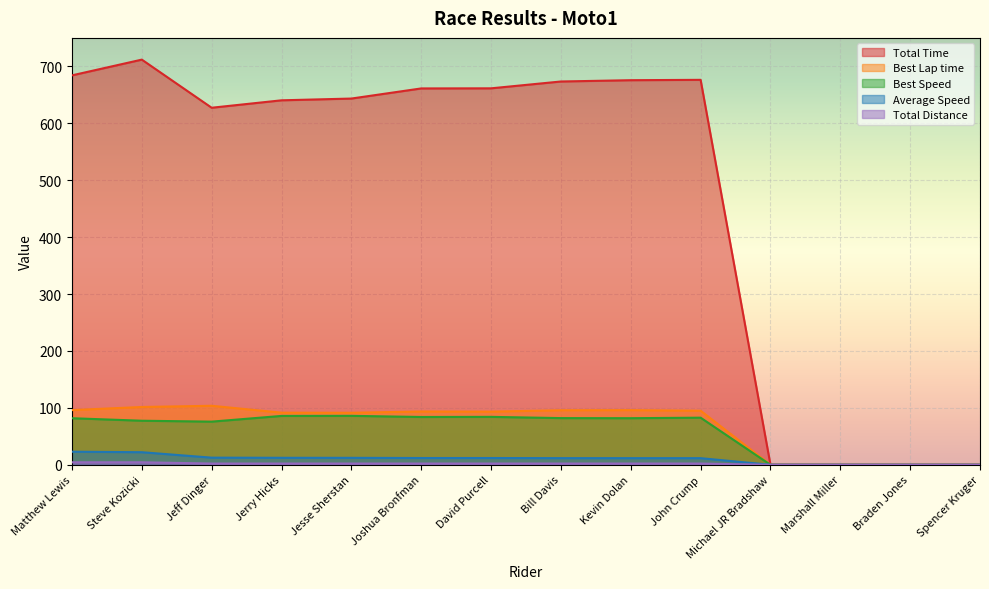

How many lines are shown in the chart?

5